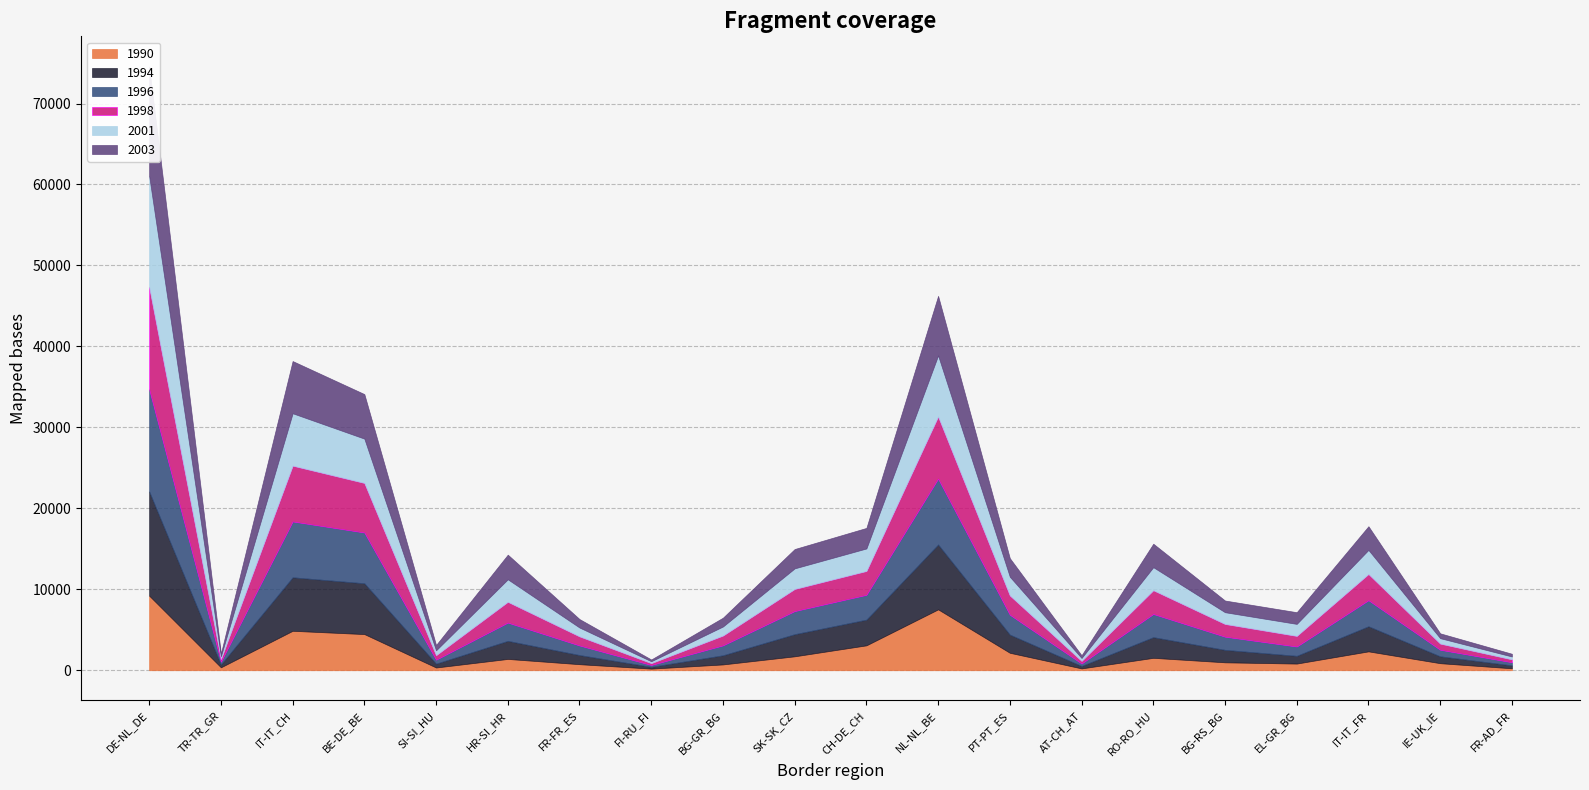

Reading right to left, transcribe all the data shown in this chart.

1990: FR-AD_FR=241	IE-UK_IE=872	IT-IT_FR=2333	EL-GR_BG=824	BG-RS_BG=979	RO-RO_HU=1534	AT-CH_AT=227	PT-PT_ES=2157	NL-NL_BE=7522	CH-DE_CH=3077	SK-SK_CZ=1722	BG-GR_BG=719	FI-RU_FI=201	FR-FR_ES=749	HR-SI_HR=1398	SI-SI_HU=339	BE-DE_BE=4467	IT-IT_CH=4872	TR-TR_GR=362	DE-NL_DE=9214
1994: FR-AD_FR=364	IE-UK_IE=850	IT-IT_FR=3102	EL-GR_BG=959	BG-RS_BG=1541	RO-RO_HU=2556	AT-CH_AT=301	PT-PT_ES=2246	NL-NL_BE=8011	CH-DE_CH=3176	SK-SK_CZ=2735	BG-GR_BG=1131	FI-RU_FI=221	FR-FR_ES=1130	HR-SI_HR=2235	SI-SI_HU=477	BE-DE_BE=6279	IT-IT_CH=6610	TR-TR_GR=355	DE-NL_DE=12873
1996: FR-AD_FR=383	IE-UK_IE=808	IT-IT_FR=3214	EL-GR_BG=1147	BG-RS_BG=1625	RO-RO_HU=2859	AT-CH_AT=304	PT-PT_ES=2451	NL-NL_BE=8132	CH-DE_CH=3063	SK-SK_CZ=2849	BG-GR_BG=1222	FI-RU_FI=226	FR-FR_ES=1179	HR-SI_HR=2253	SI-SI_HU=490	BE-DE_BE=6267	IT-IT_CH=6896	TR-TR_GR=335	DE-NL_DE=12604
1998: FR-AD_FR=364	IE-UK_IE=768	IT-IT_FR=3245	EL-GR_BG=1318	BG-RS_BG=1578	RO-RO_HU=2941	AT-CH_AT=327	PT-PT_ES=2391	NL-NL_BE=7685	CH-DE_CH=2952	SK-SK_CZ=2739	BG-GR_BG=1221	FI-RU_FI=237	FR-FR_ES=1130	HR-SI_HR=2572	SI-SI_HU=558	BE-DE_BE=6129	IT-IT_CH=6899	TR-TR_GR=340	DE-NL_DE=12655
2001: FR-AD_FR=349	IE-UK_IE=664	IT-IT_FR=2970	EL-GR_BG=1478	BG-RS_BG=1445	RO-RO_HU=2840	AT-CH_AT=354	PT-PT_ES=2308	NL-NL_BE=7538	CH-DE_CH=2774	SK-SK_CZ=2539	BG-GR_BG=1111	FI-RU_FI=227	FR-FR_ES=1087	HR-SI_HR=2776	SI-SI_HU=599	BE-DE_BE=5467	IT-IT_CH=6464	TR-TR_GR=337	DE-NL_DE=13717
2003: FR-AD_FR=337	IE-UK_IE=598	IT-IT_FR=2924	EL-GR_BG=1444	BG-RS_BG=1443	RO-RO_HU=2899	AT-CH_AT=338	PT-PT_ES=2292	NL-NL_BE=7356	CH-DE_CH=2539	SK-SK_CZ=2389	BG-GR_BG=1089	FI-RU_FI=218	FR-FR_ES=1046	HR-SI_HR=3043	SI-SI_HU=655	BE-DE_BE=5500	IT-IT_CH=6449	TR-TR_GR=348	DE-NL_DE=13505